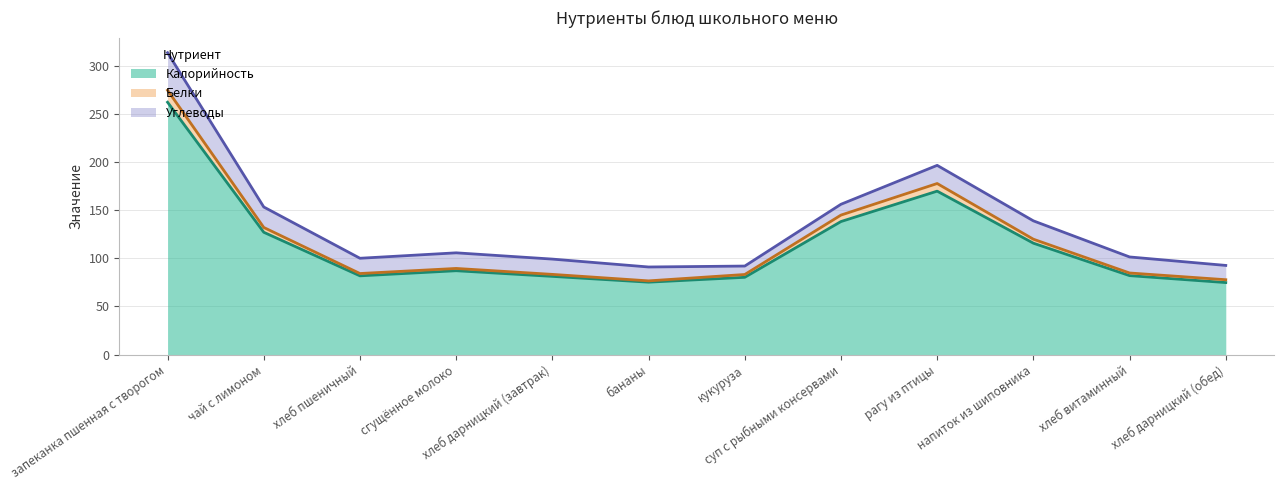

What is the average value of the Белки series?

4